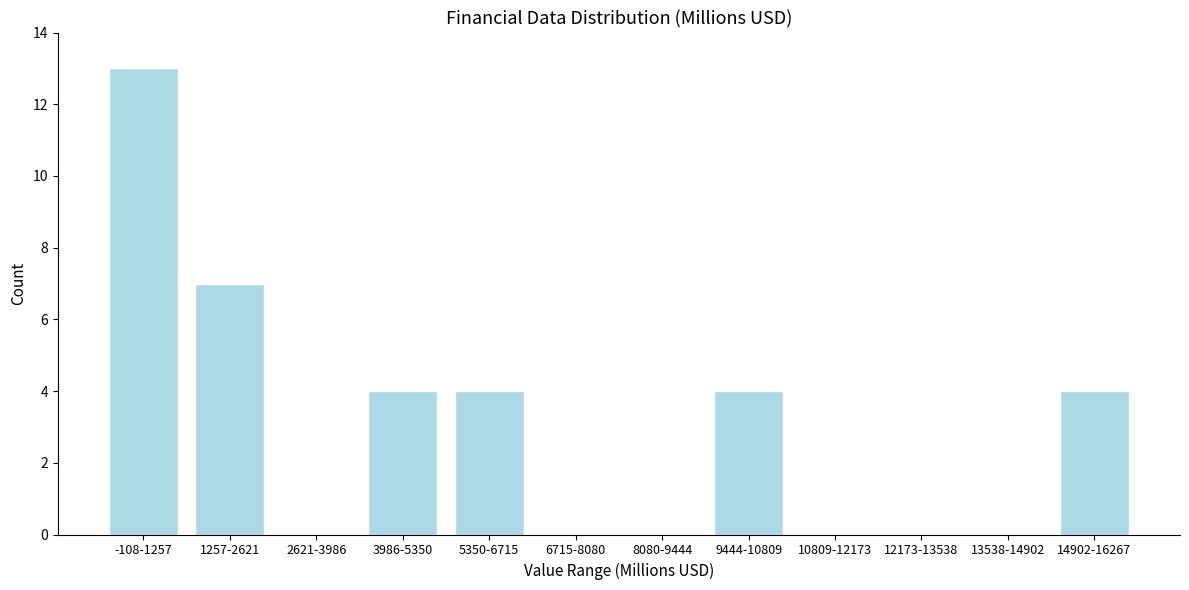

Reading left to right, list all the values displayed in this chart.

-108-1257=13	1257-2621=7	2621-3986=0	3986-5350=4	5350-6715=4	6715-8080=0	8080-9444=0	9444-10809=4	10809-12173=0	12173-13538=0	13538-14902=0	14902-16267=4